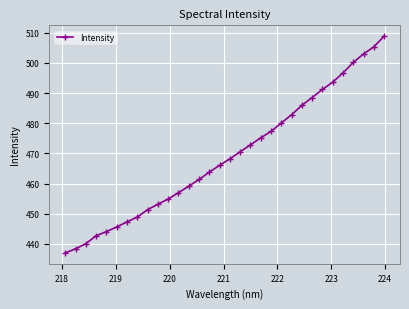

What is the value of the 28th point from the left?

496.7